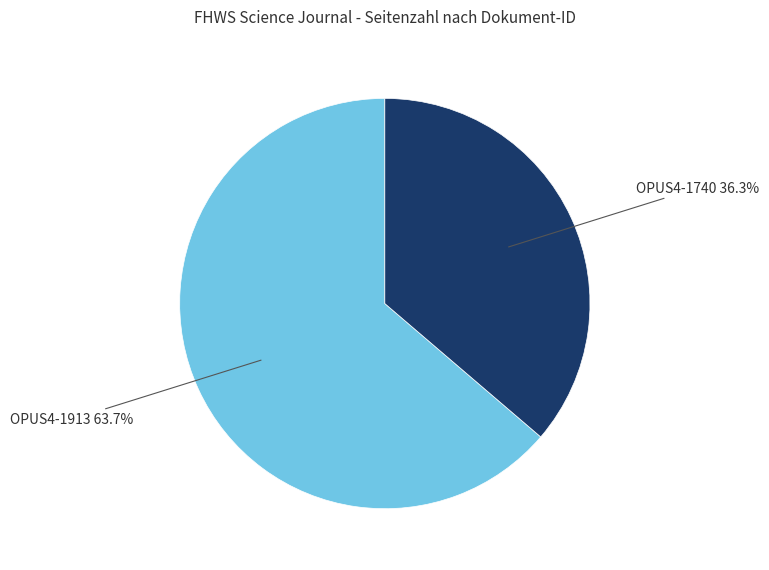

To the nearest percent, what portion does OPUS4-1913 represent?

64%